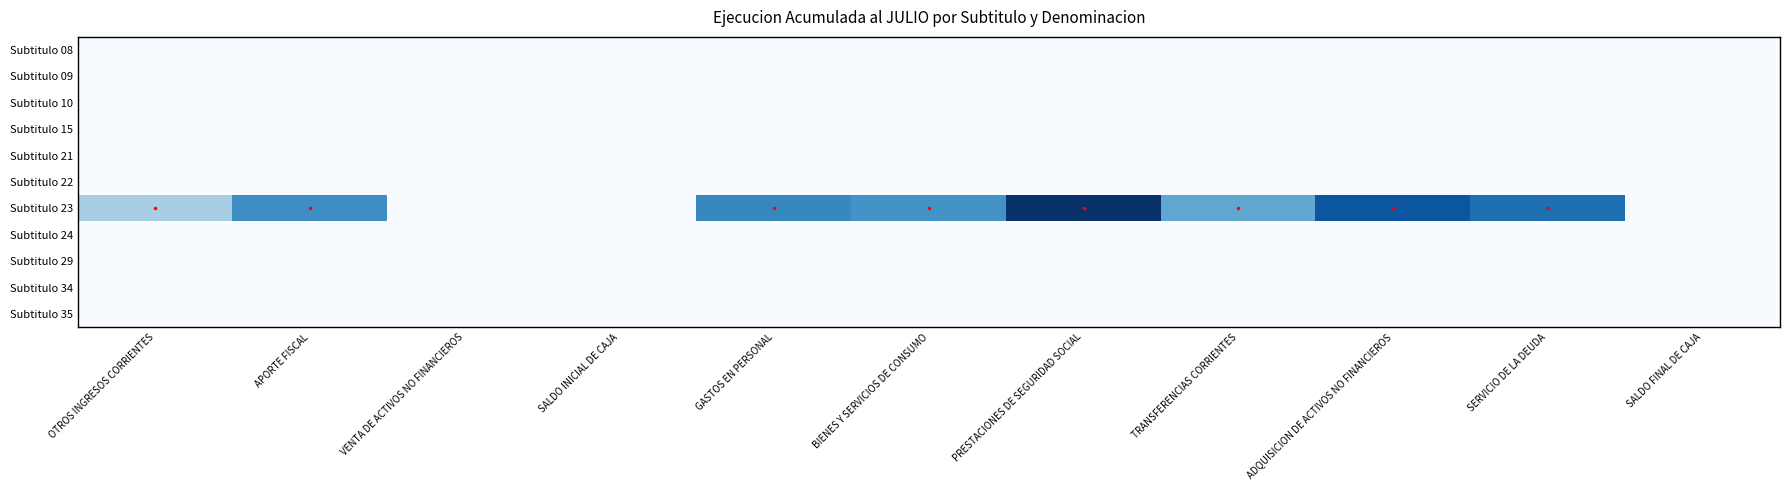

How many data points does each series have?

11